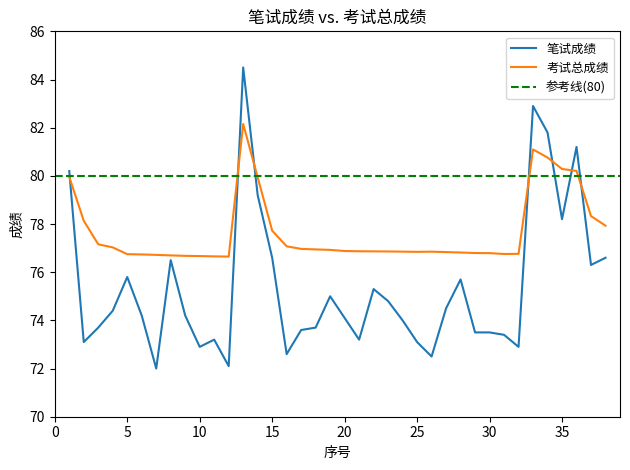

The value of 笔试成绩 at 16 is 47.6. True or false?

False